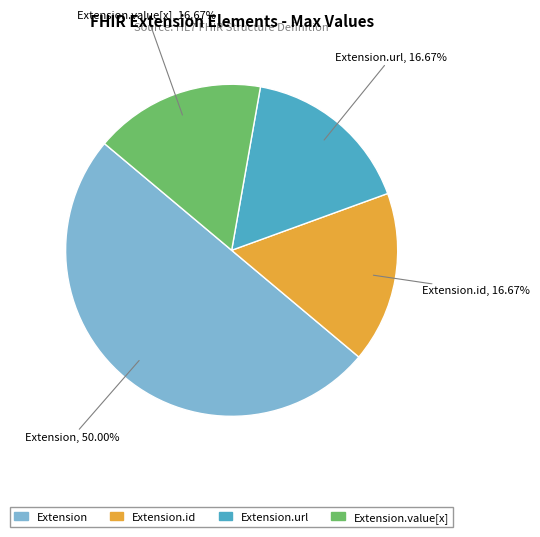

To the nearest percent, what is the difference between the largest and smallest slice percentages?

33%